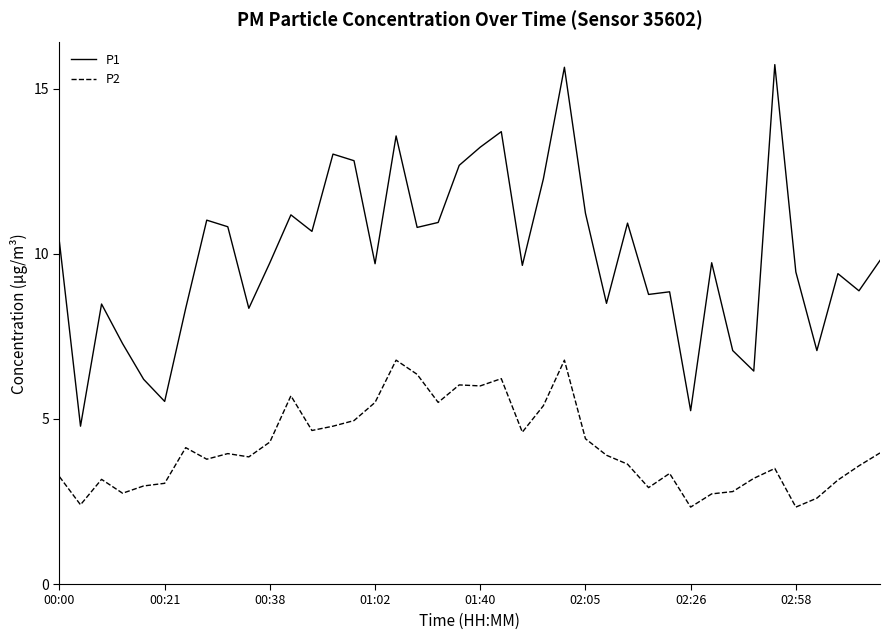

List the series in order of their peak value, highest first.

P1, P2